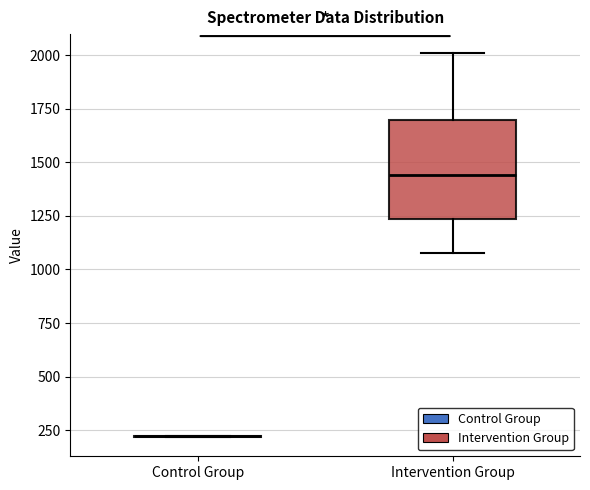

Which box is the tallest, from its lower edge to its upper edge?

Intervention Group